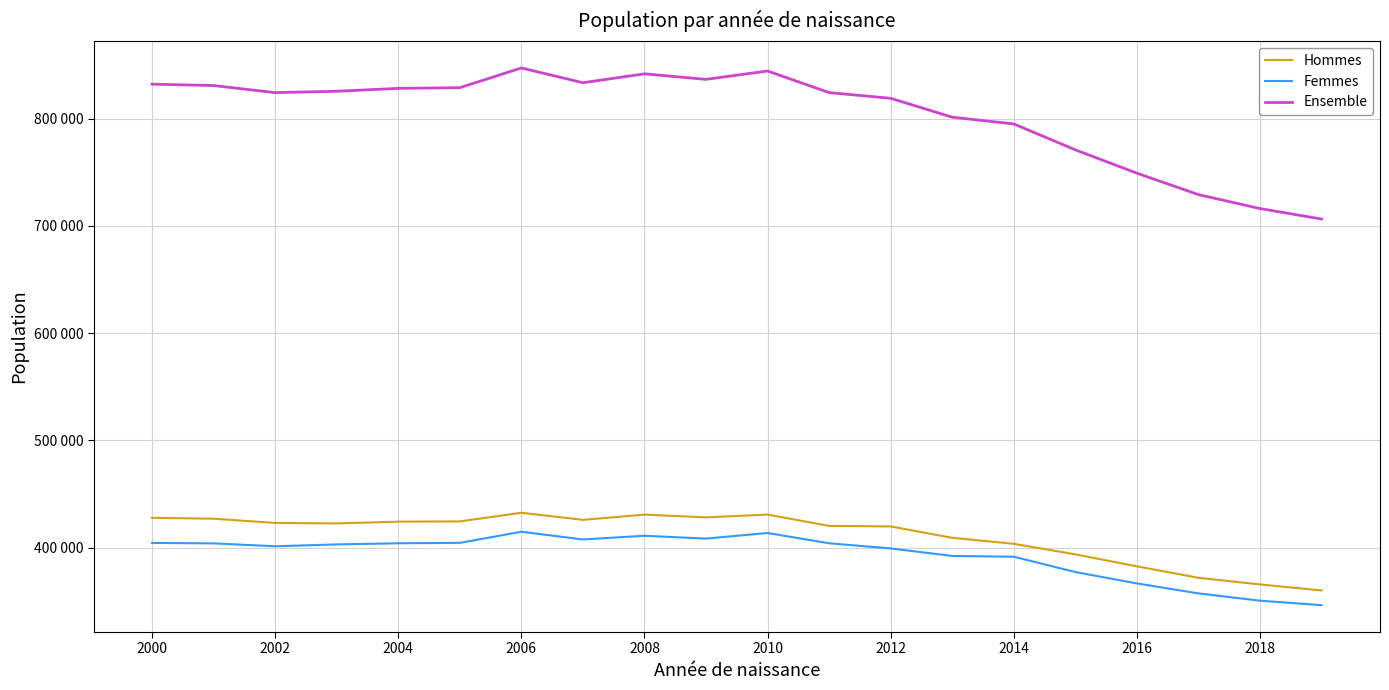

Which series has the widest spread of values?

Ensemble